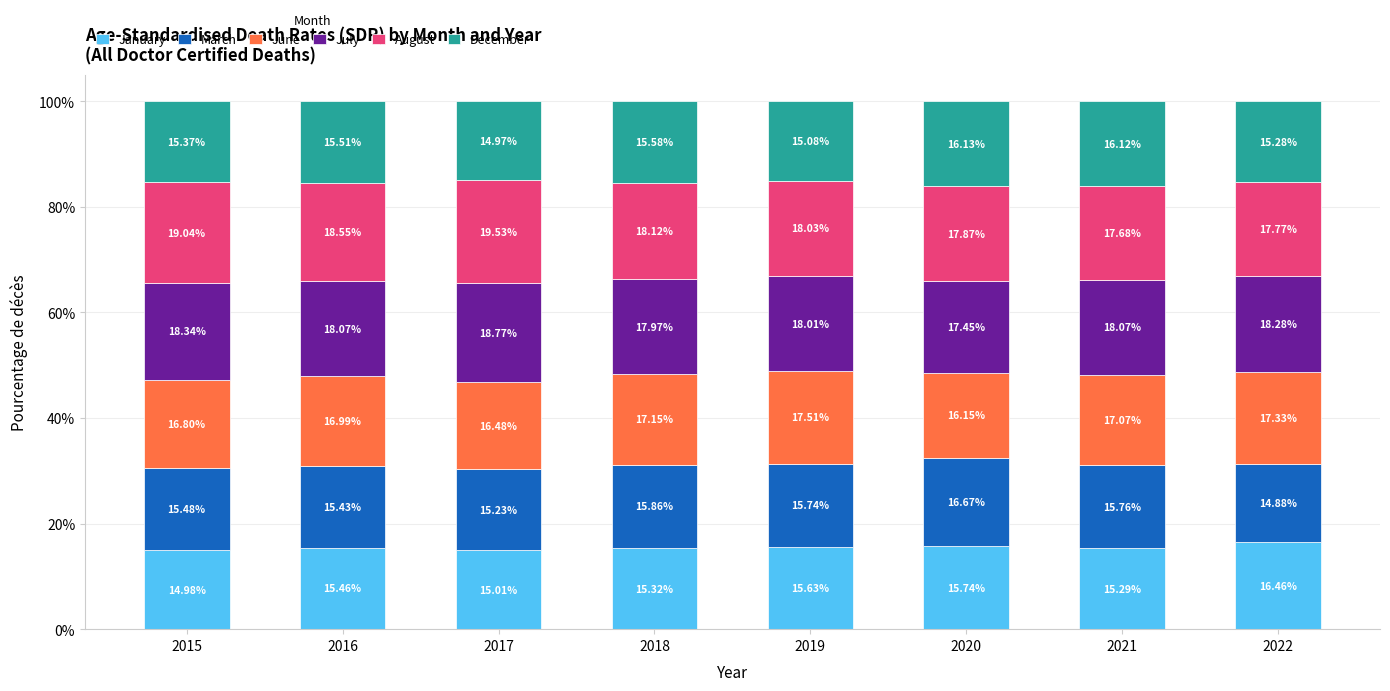

What is the sum of all January values?

123.9